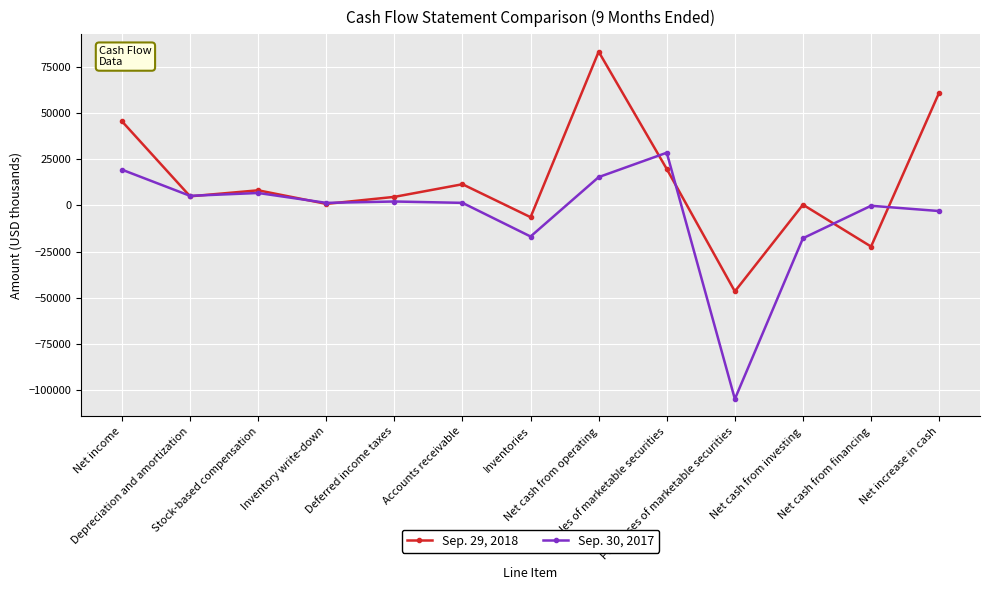

Where is Sep. 29, 2018 nearest to the value 18402?

Sales of marketable securities